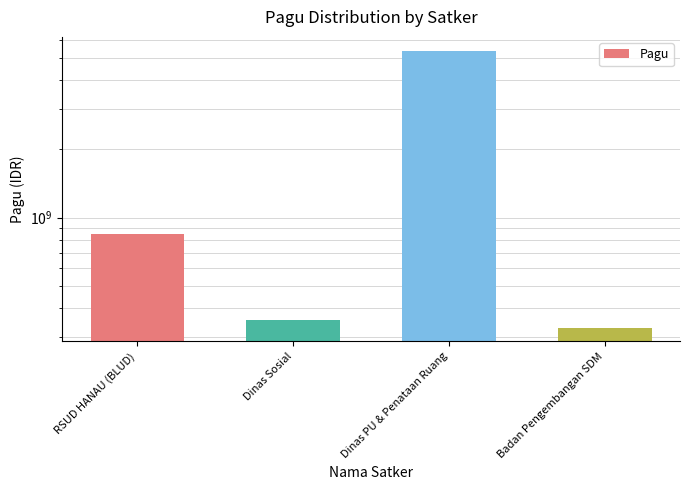

What is the ratio of the value at RSUD HANAU (BLUD) to the value at Dinas PU & Penataan Ruang?

0.2